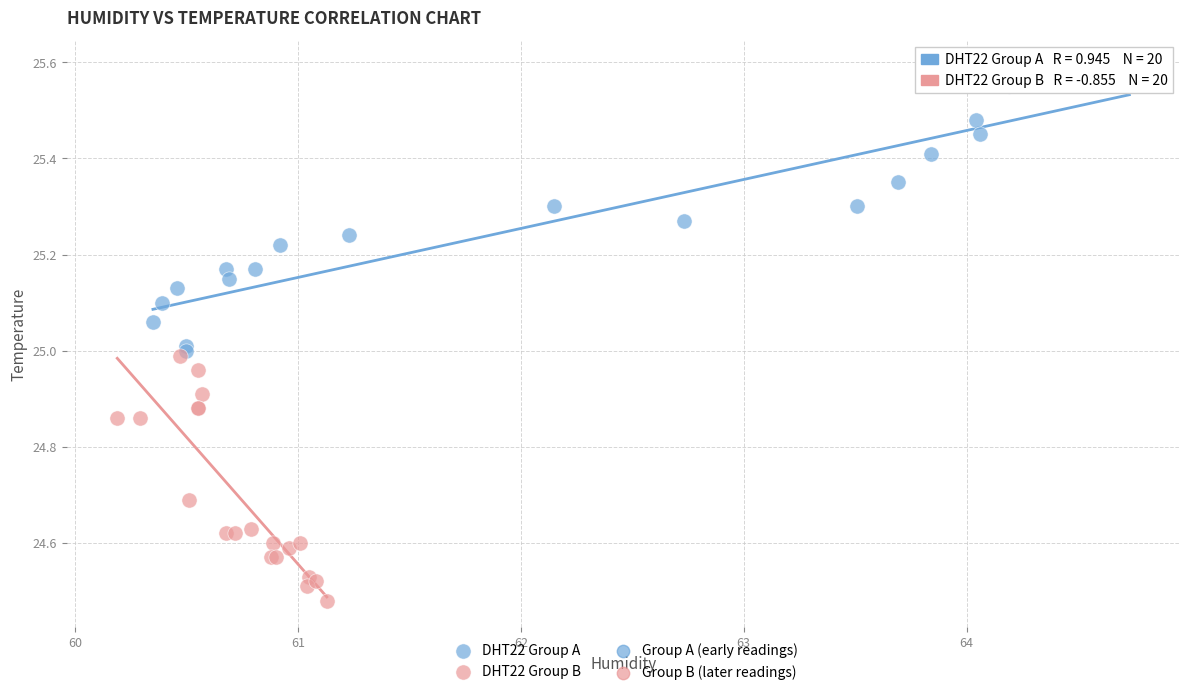

Which series reaches the minimum Y coordinate?

DHT22 Group B